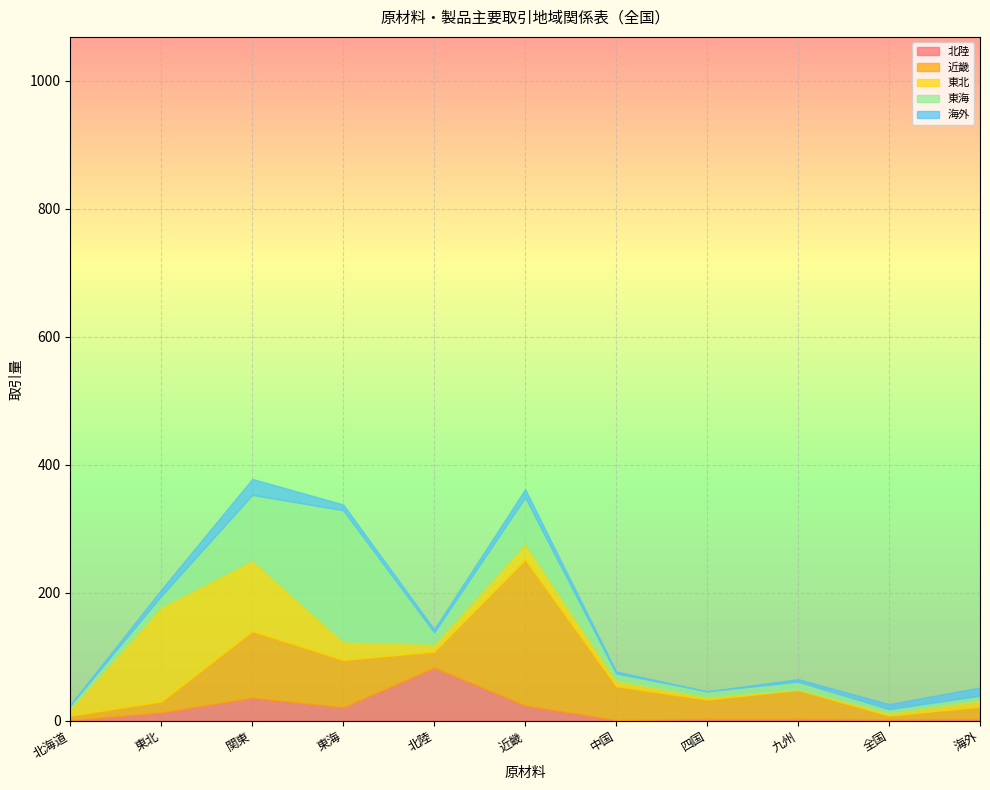

At which label does 北陸 reach its peak?

北陸